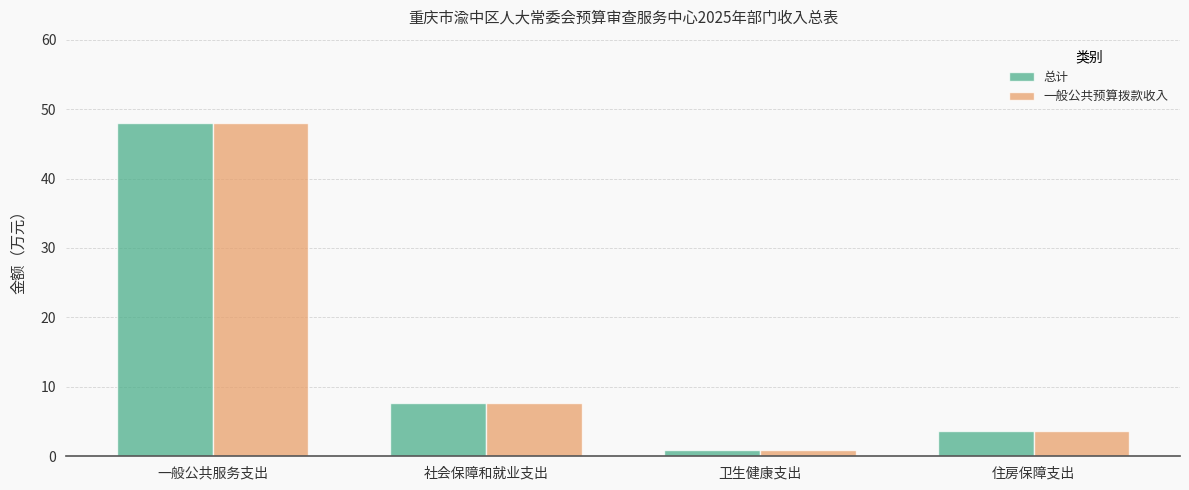

What is the average value of the 一般公共预算拨款收入 series?

15.1